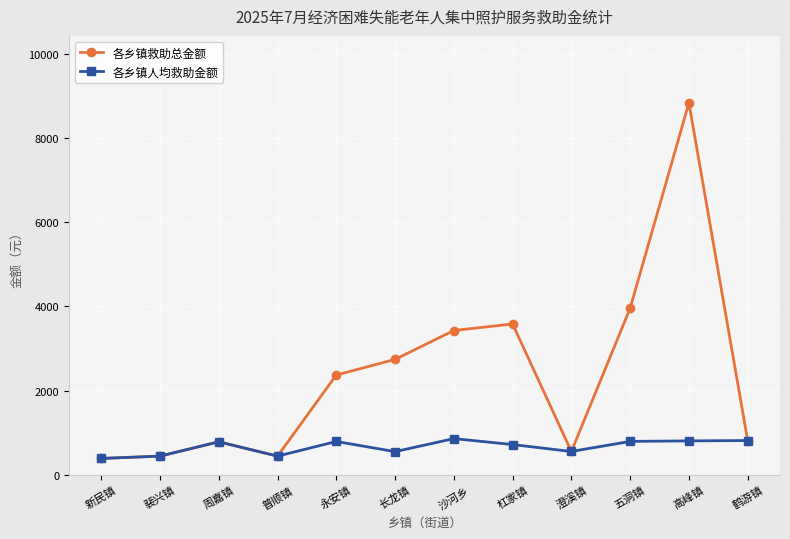

What is the difference between the maximum and second lowest values in the 各乡镇人均救助金额 series?

416